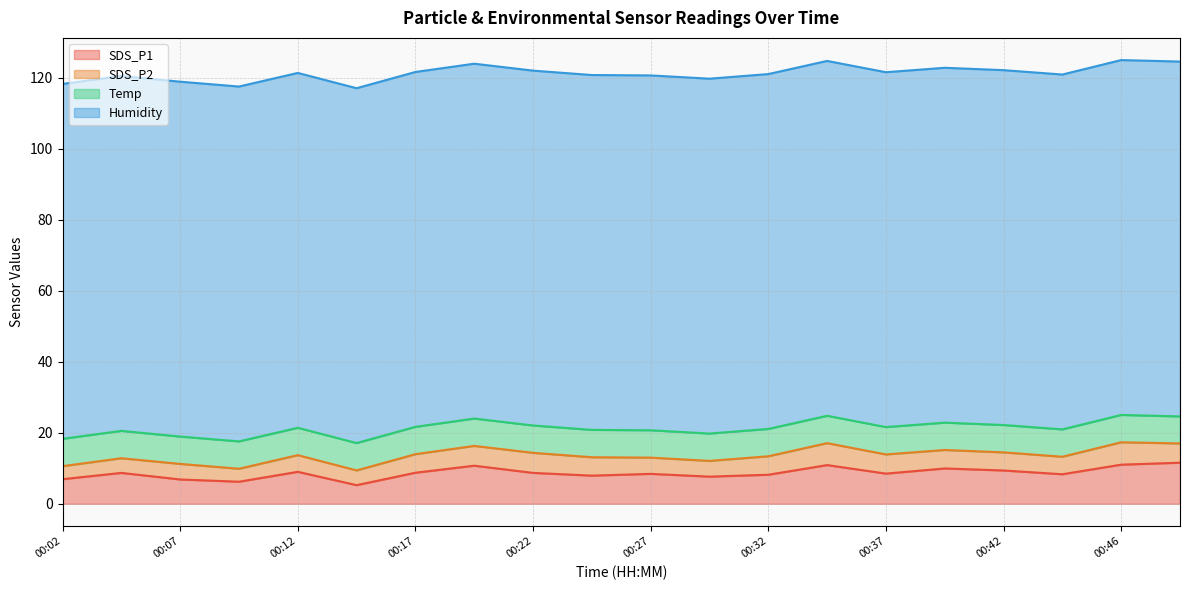

What is the average value of the SDS_P2 series?

5.0